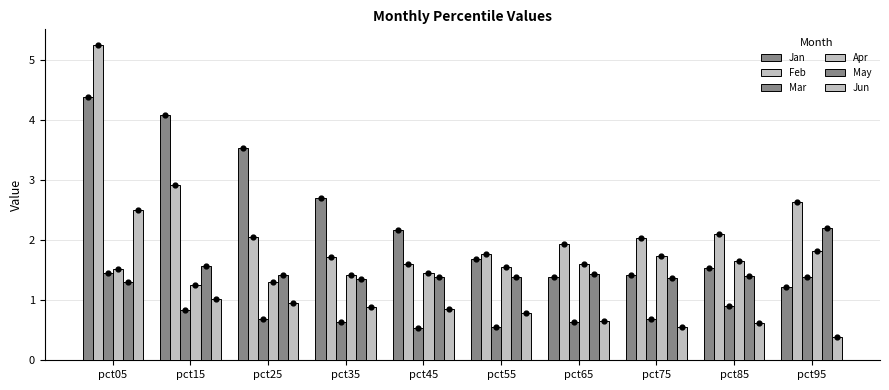

Which series has the widest spread of Y values?

Feb